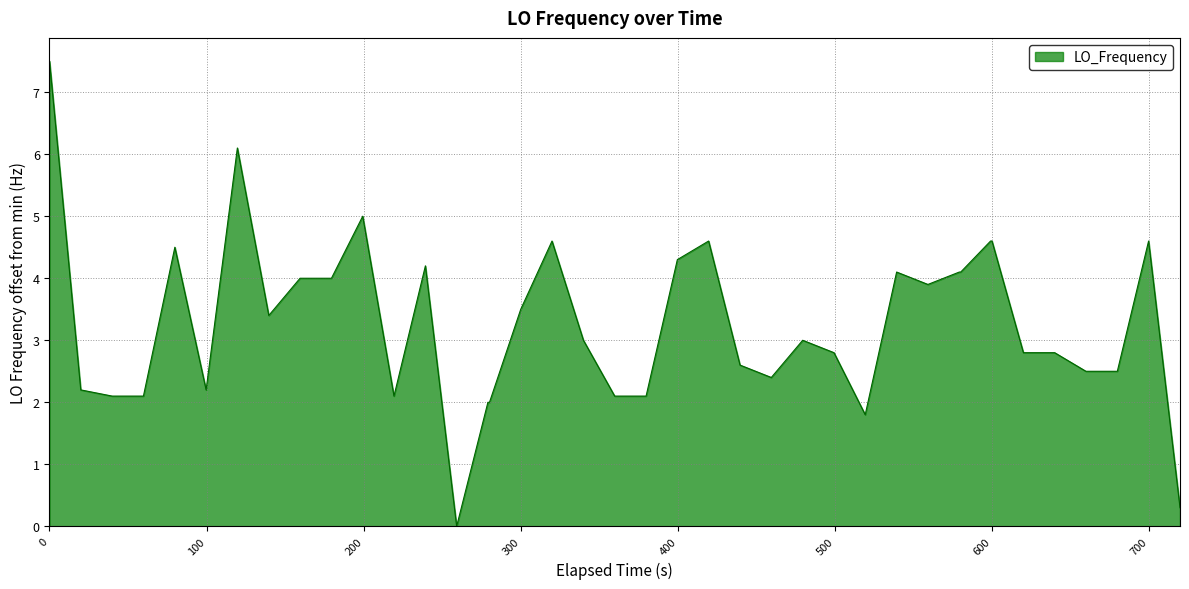

What is the greatest value displayed?

7.5